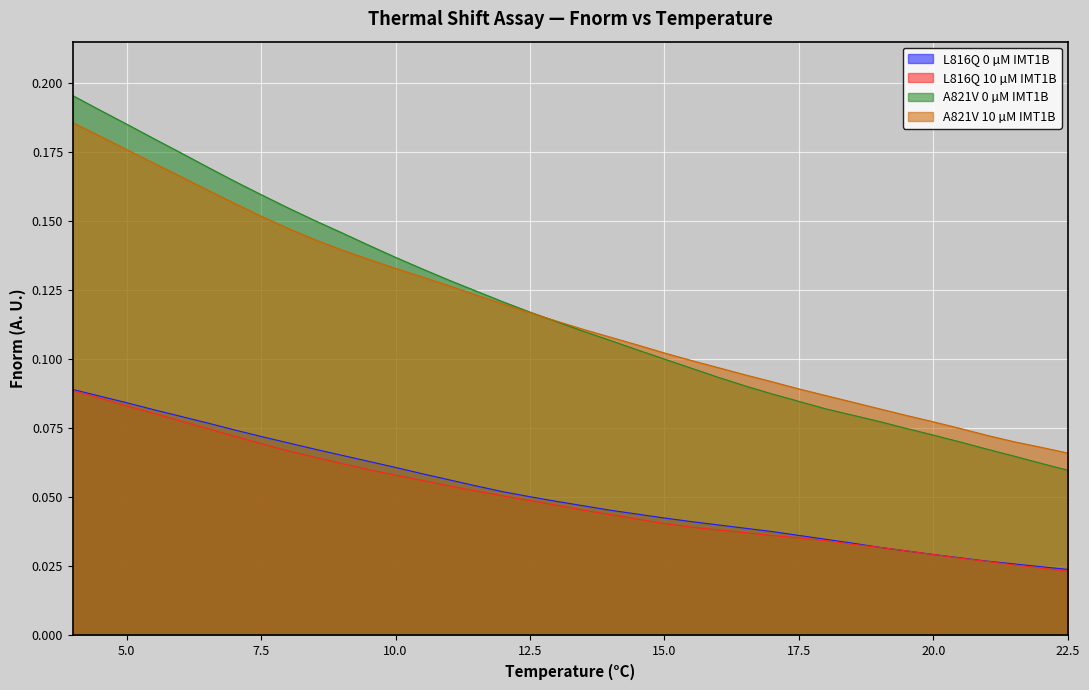

True or false: A821V 10 µM IMT1B has more than 0 interior local peaks.

False